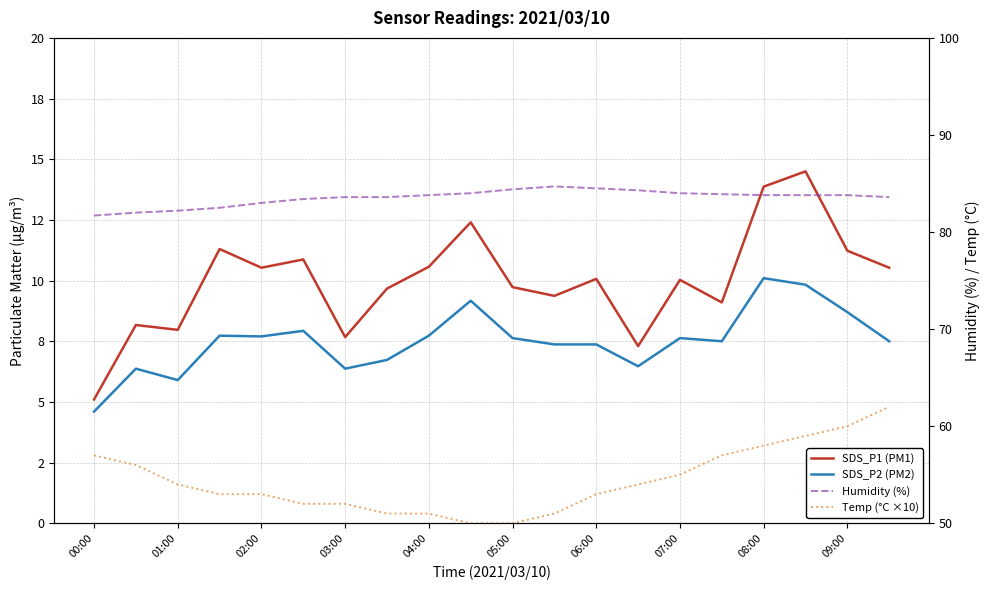

What is the minimum value shown in the chart?

4.6